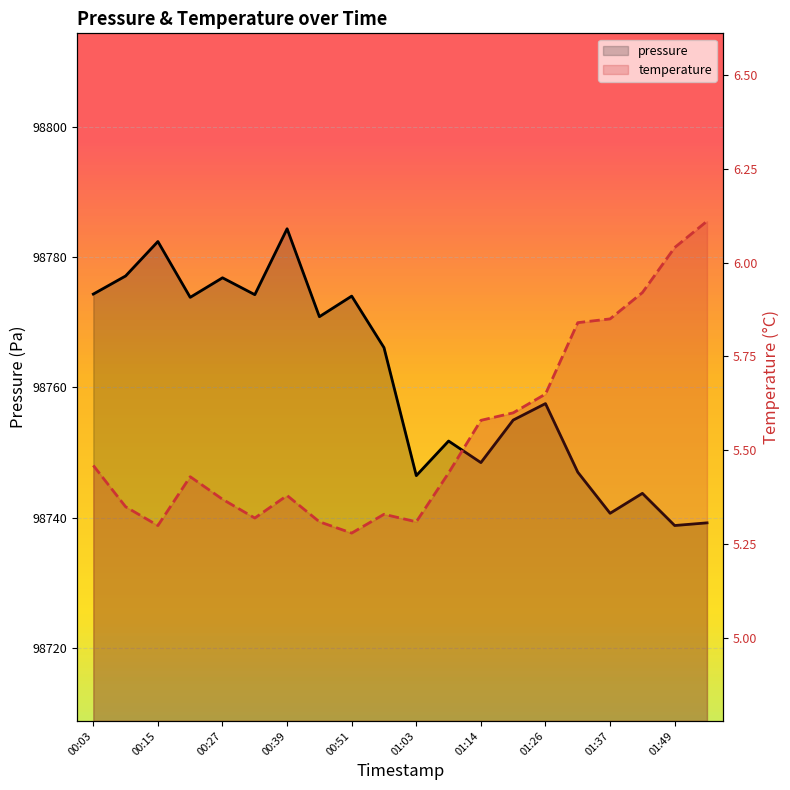

Rank the series by their average value, from highest to lowest.

pressure, temperature